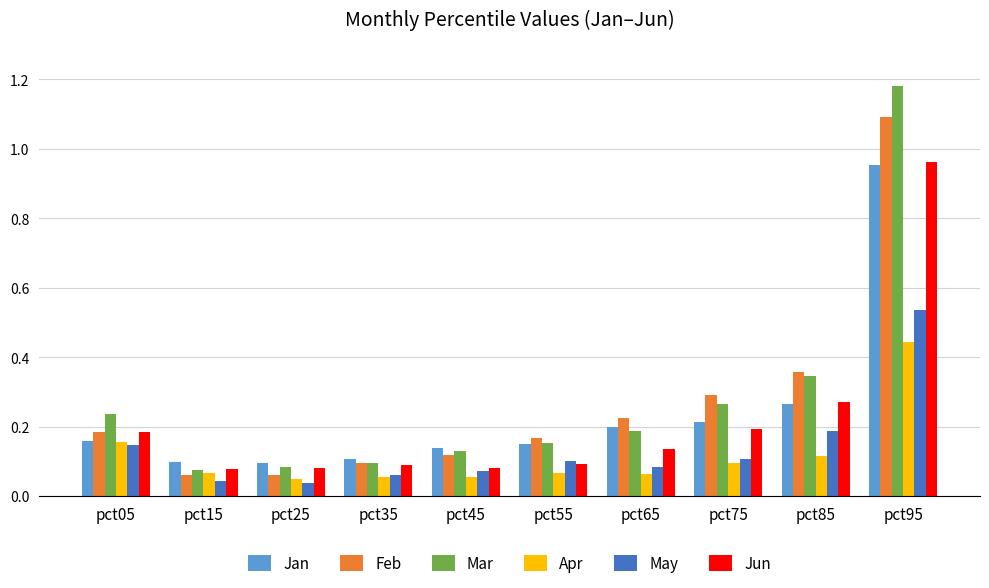

Which category has the highest value in the May series?

pct95